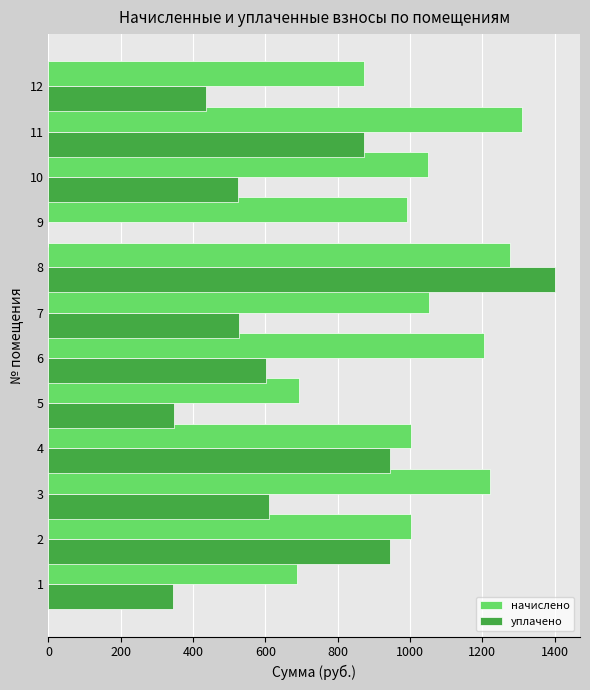

What is the highest value of the уплачено series?

1400.0